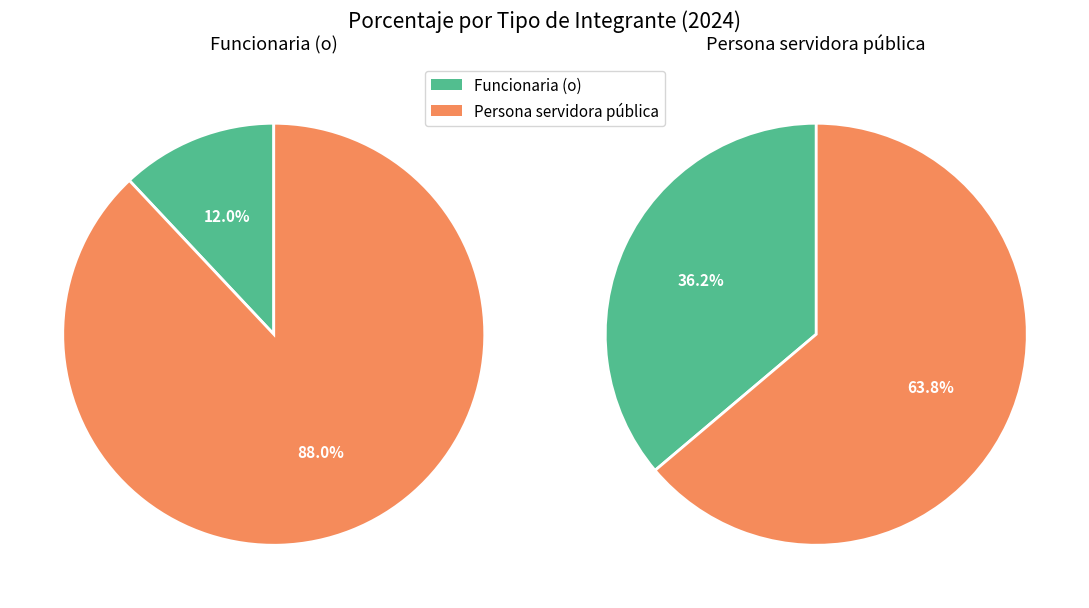

The Funcionaria (o) slice represents 12% of the pie. True or false?

True